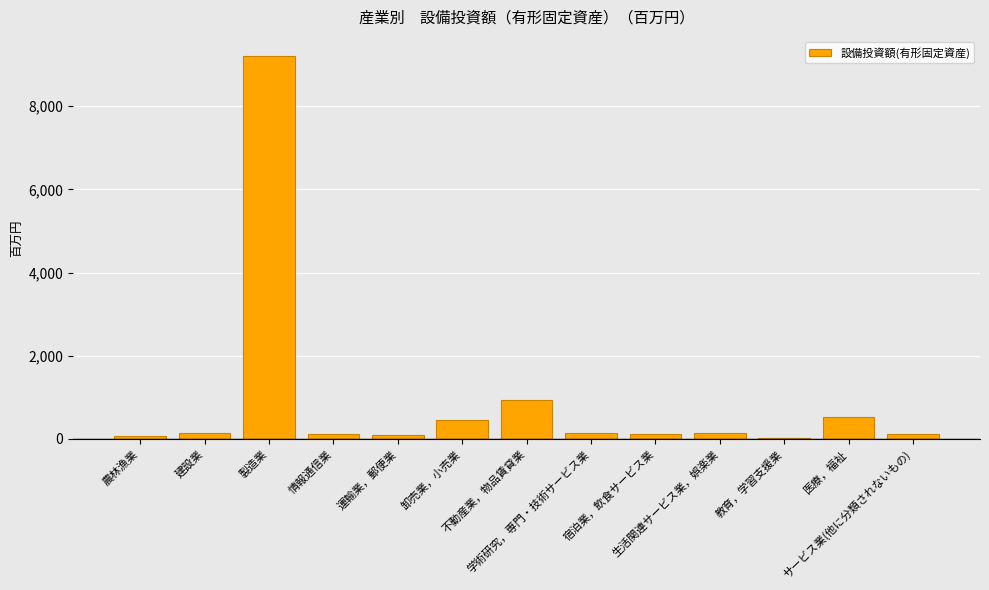

True or false: the data shows 449 at 卸売業，小売業.

True